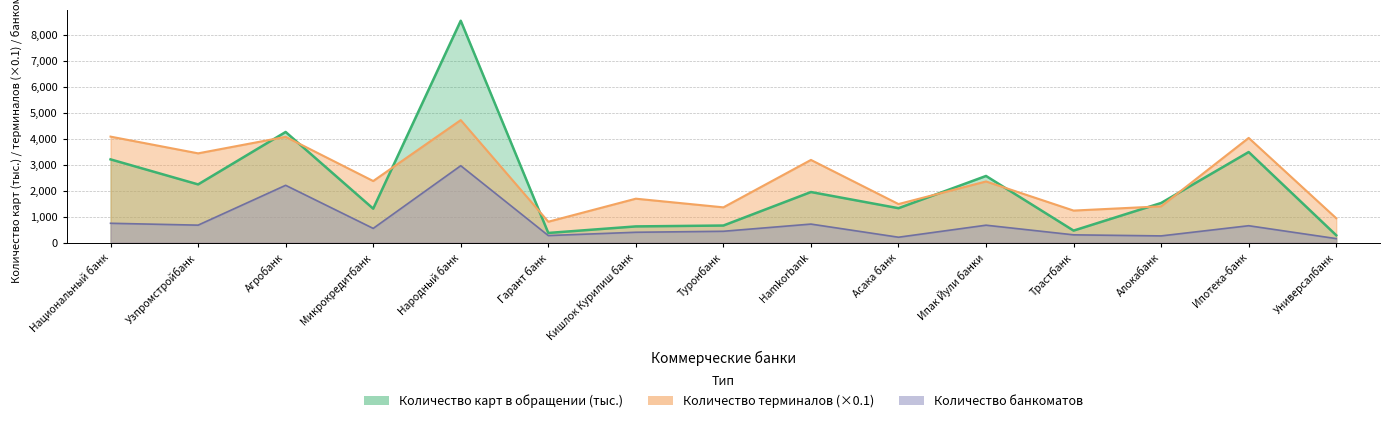

At which label does Количество банкоматов reach its peak?

Народный банк